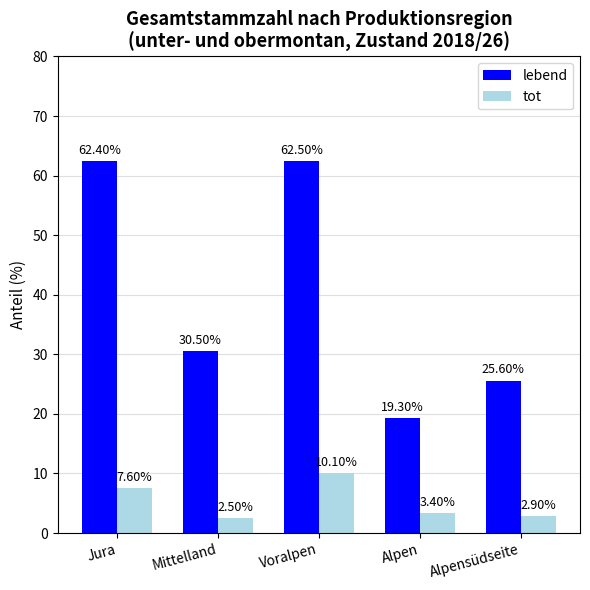

What is the value of the lebend bar at the 2nd from the left?

30.5